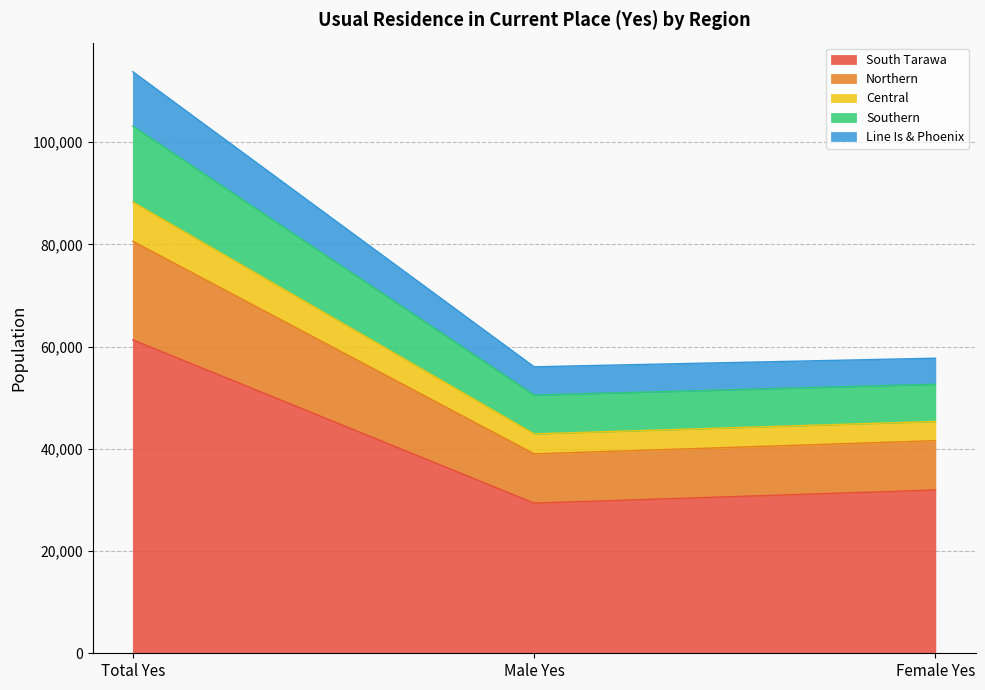

What are all the series names shown in the legend?

South Tarawa, Northern, Central, Southern, Line Is & Phoenix